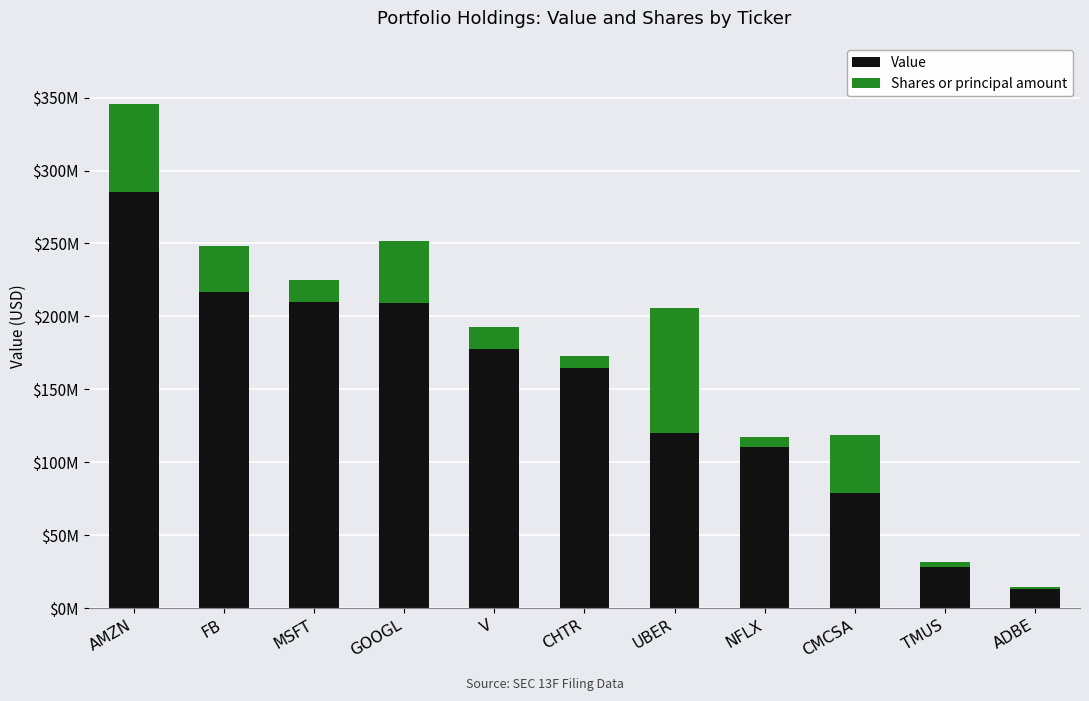

Are the bars grouped side by side (vs. stacked)?

No